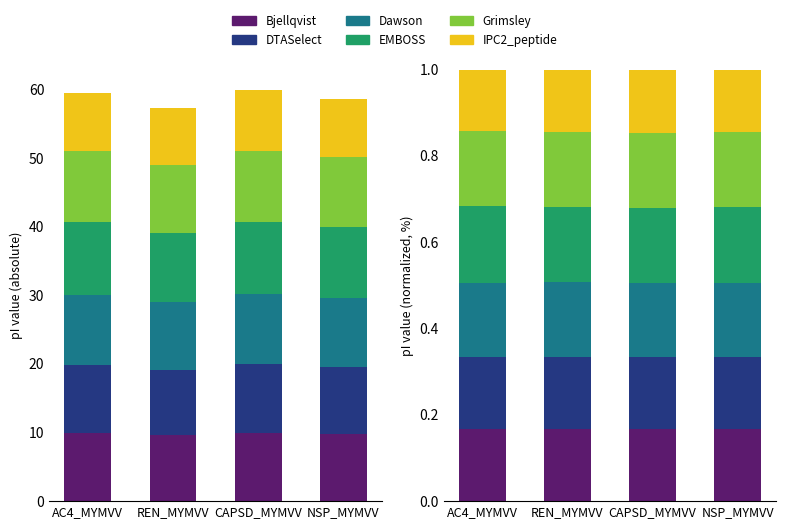

Reading left to right, extract all data points from this chart.

Bjellqvist: 0.2	0.2	0.2	0.2
DTASelect: 0.2	0.2	0.2	0.2
Dawson: 0.2	0.2	0.2	0.2
EMBOSS: 0.2	0.2	0.2	0.2
Grimsley: 0.2	0.2	0.2	0.2
IPC2_peptide: 0.1	0.1	0.1	0.1